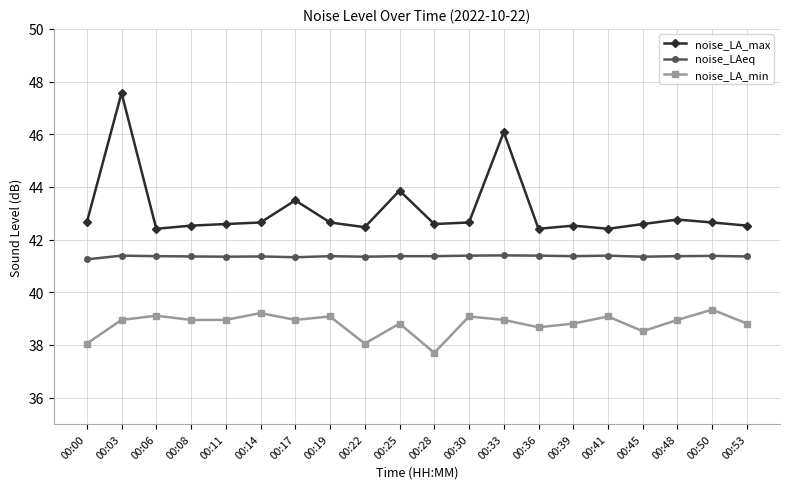

True or false: noise_LAeq has more than 0 interior local peaks.

True